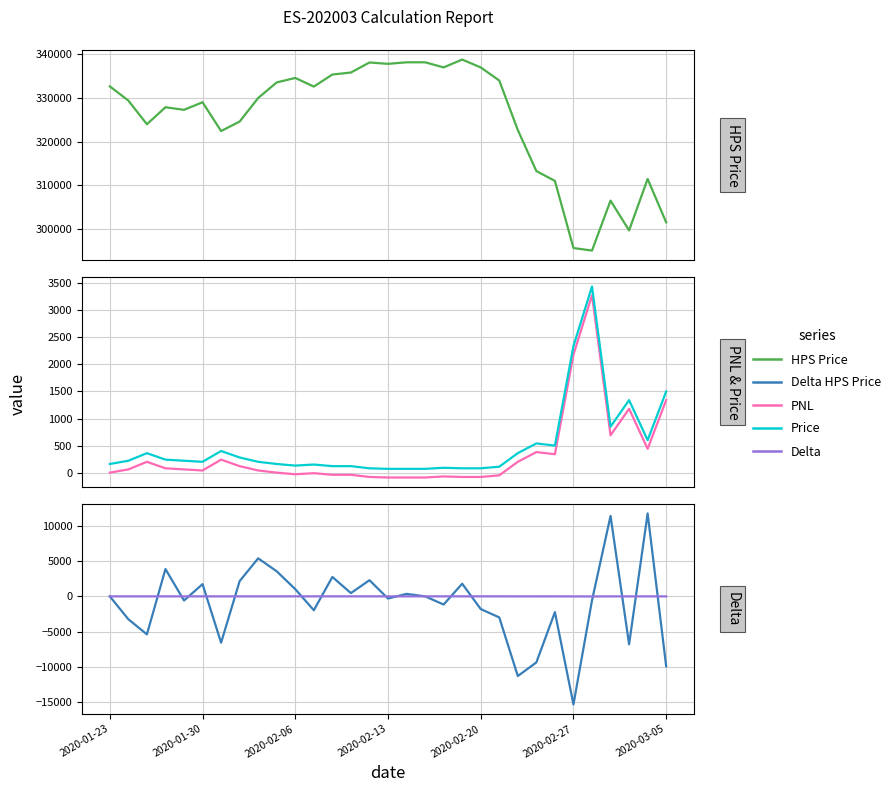

True or false: Delta HPS Price and Delta intersect in this chart.

True